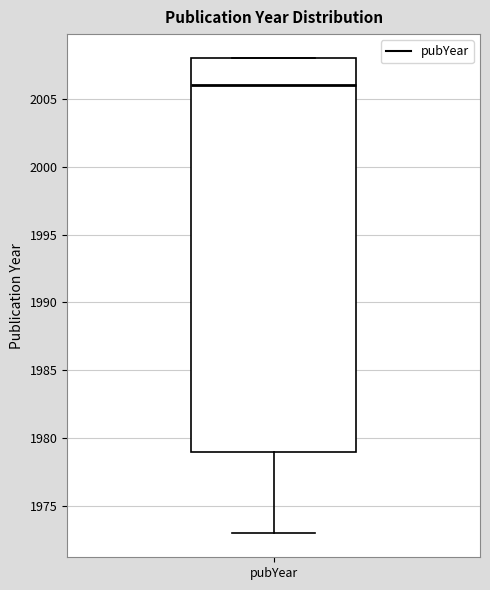

Where is the lower edge of the box for pubYear on the y-axis? The values are not printed on the chart, so give them approximately, as read against the axis.

1979